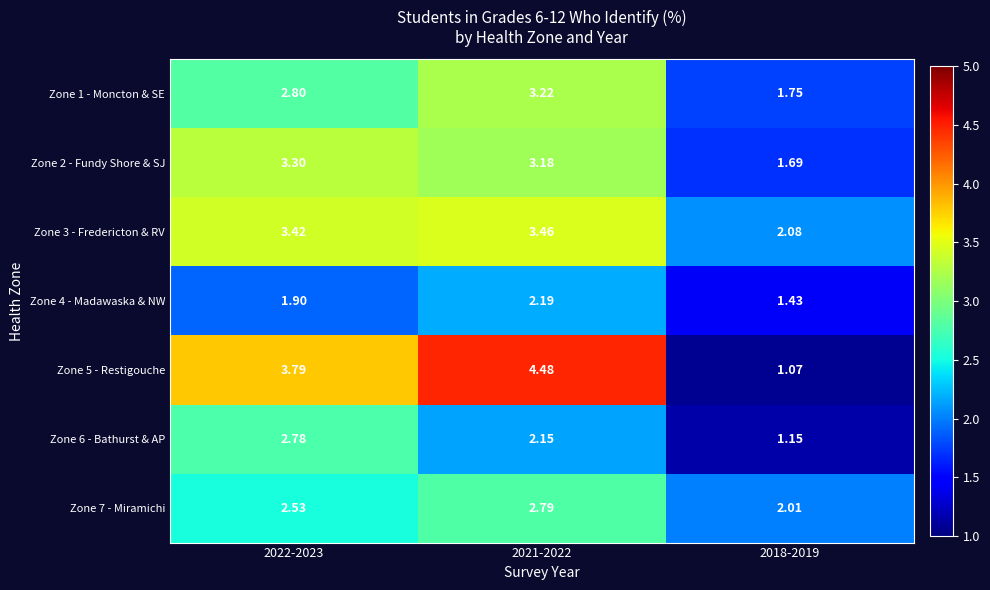

Is the value of Zone 6 - Bathurst & AP at 2021-2022 greater than the value of Zone 2 - Fundy Shore & SJ at 2022-2023?

No